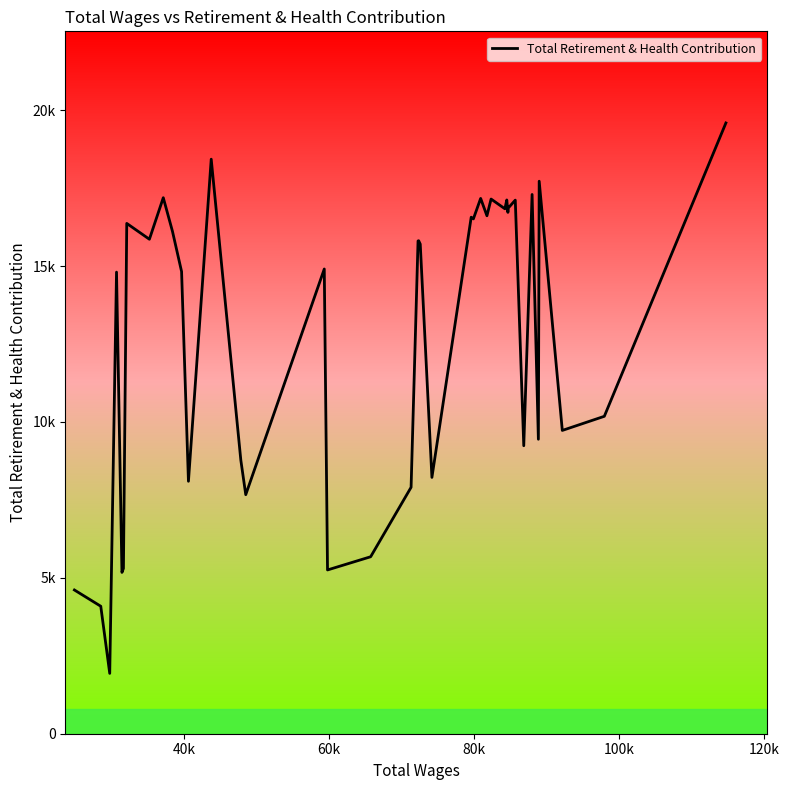

Does the chart have visible grid lines?

No